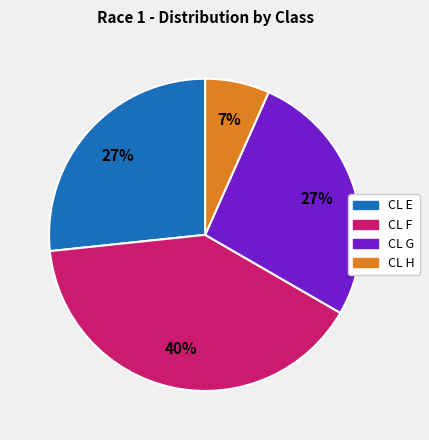

How many slices are in this pie chart?

4